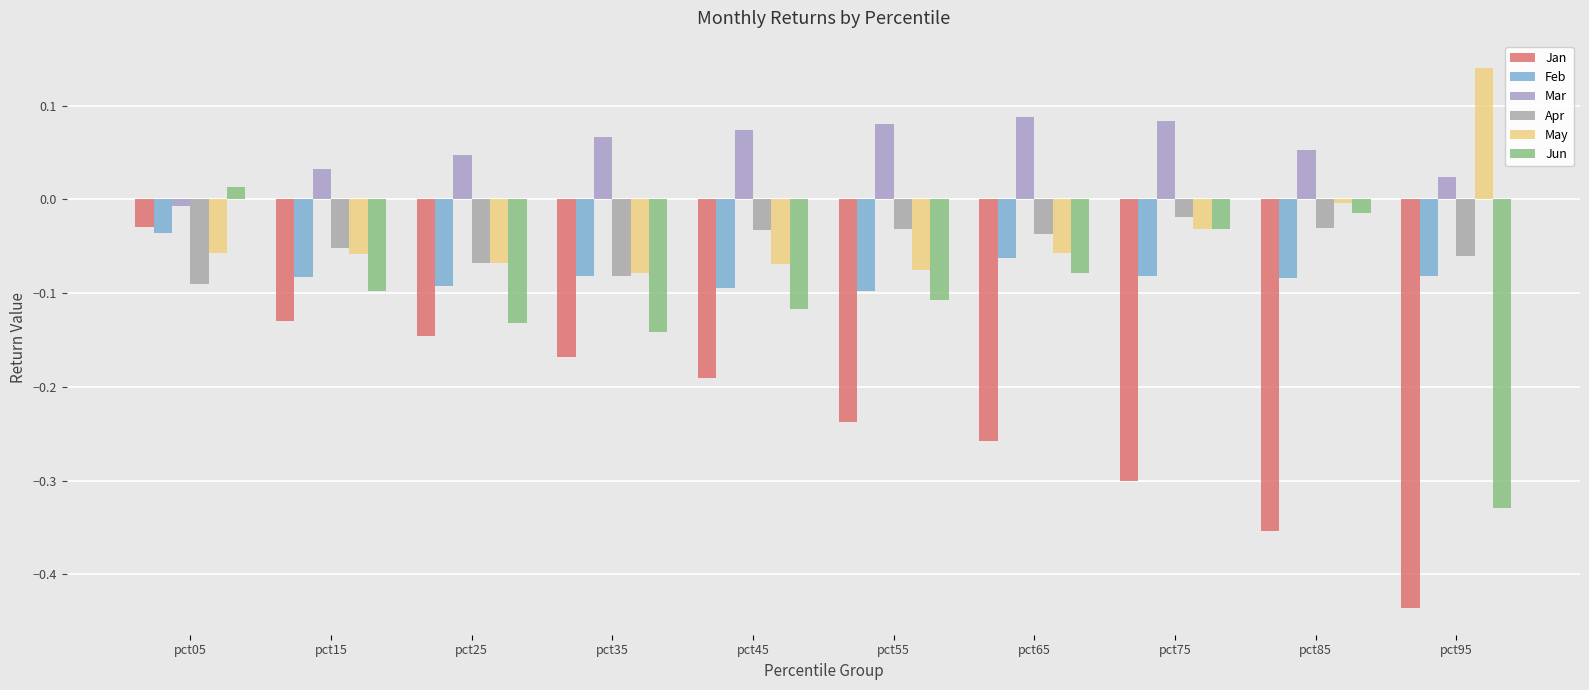

Reading right to left, what are all the values shown in this chart?

Jan: -0.4	-0.4	-0.3	-0.3	-0.2	-0.2	-0.2	-0.1	-0.1	-0.0
Feb: -0.1	-0.1	-0.1	-0.1	-0.1	-0.1	-0.1	-0.1	-0.1	-0.0
Mar: 0.0	0.1	0.1	0.1	0.1	0.1	0.1	0.0	0.0	-0.0
Apr: -0.1	-0.0	-0.0	-0.0	-0.0	-0.0	-0.1	-0.1	-0.1	-0.1
May: 0.1	-0.0	-0.0	-0.1	-0.1	-0.1	-0.1	-0.1	-0.1	-0.1
Jun: -0.3	-0.0	-0.0	-0.1	-0.1	-0.1	-0.1	-0.1	-0.1	0.0